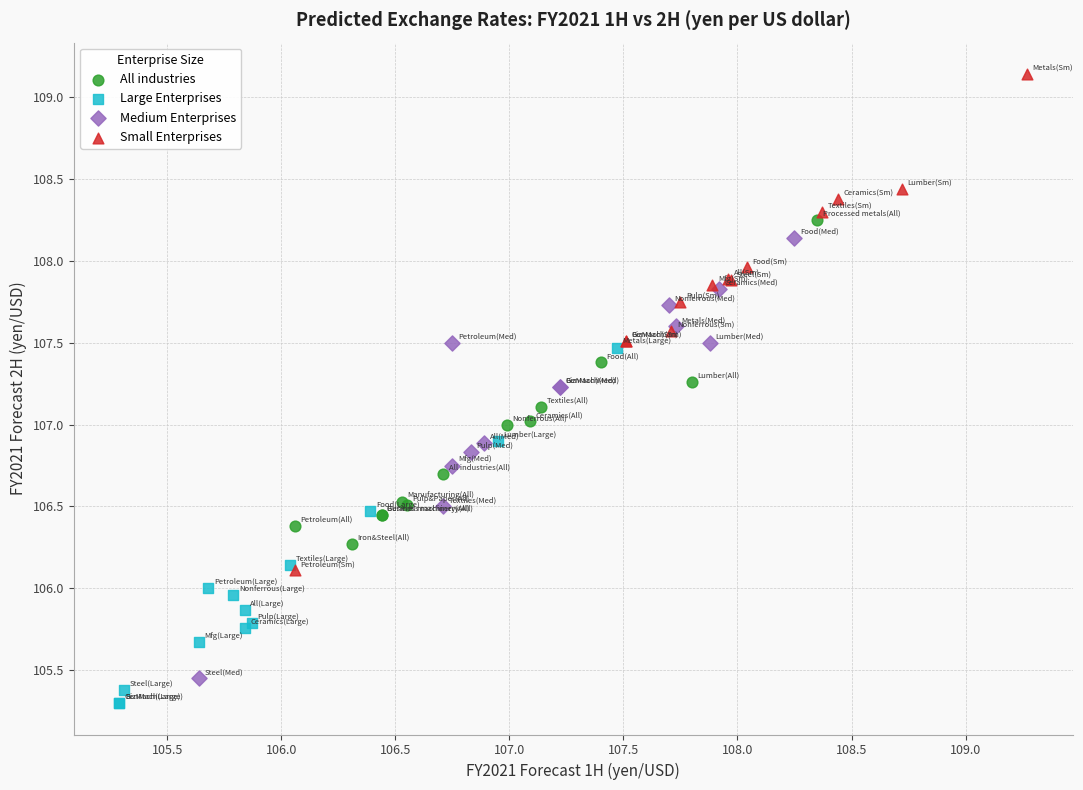

Which series has the widest spread of Y values?

Small Enterprises